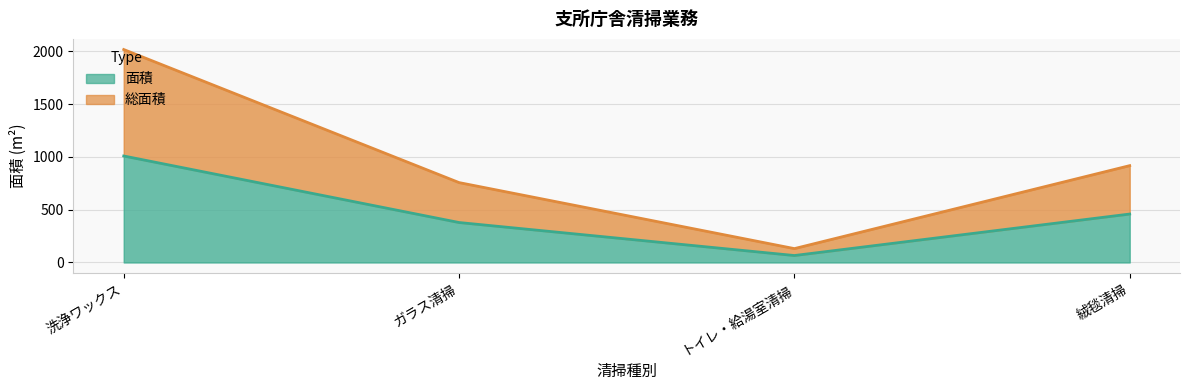

In 総面積, how many points are lower than both neighbors (excluding endpoints)?

1